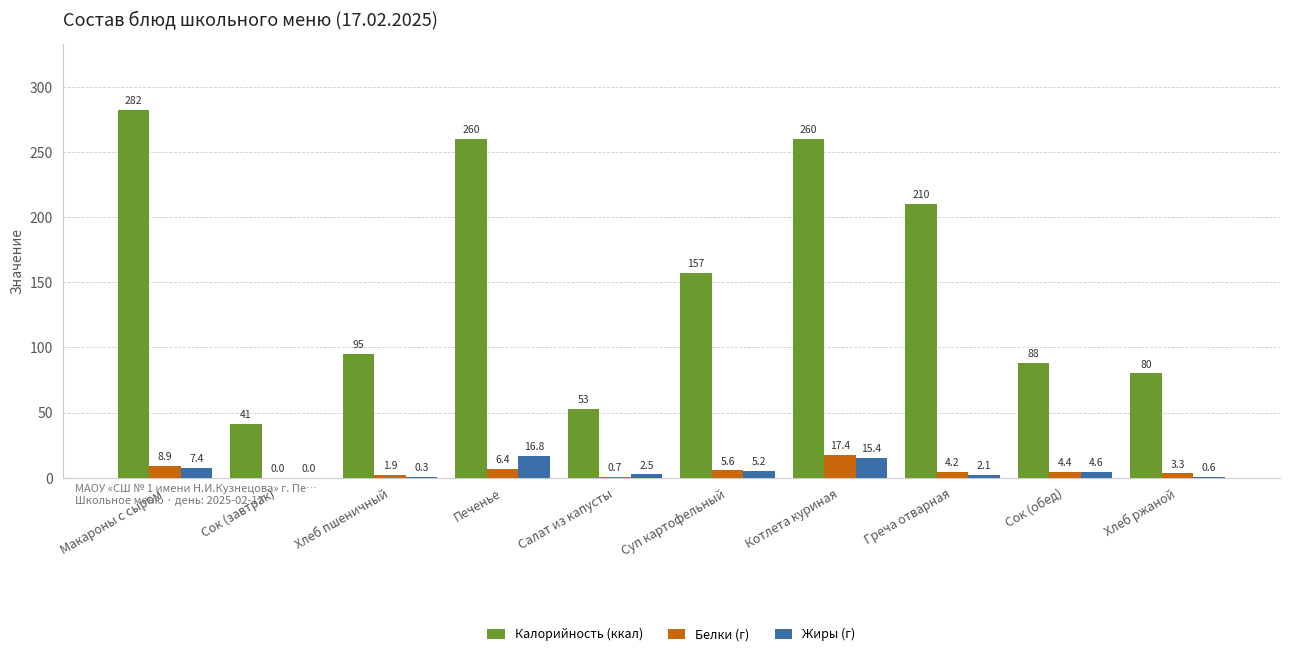

Reading left to right, transcribe all the data shown in this chart.

Калорийность (ккал): Макароны с сыром=282.0	Сок (завтрак)=41.0	Хлеб пшеничный=95.0	Печенье=260.0	Салат из капусты=52.8	Суп картофельный=157.0	Котлета куриная=260.0	Греча отварная=210.0	Сок (обед)=88.0	Хлеб ржаной=80.0
Белки (г): Макароны с сыром=8.9	Сок (завтрак)=0.0	Хлеб пшеничный=1.9	Печенье=6.4	Салат из капусты=0.7	Суп картофельный=5.6	Котлета куриная=17.4	Греча отварная=4.2	Сок (обед)=4.4	Хлеб ржаной=3.3
Жиры (г): Макароны с сыром=7.4	Сок (завтрак)=0.0	Хлеб пшеничный=0.3	Печенье=16.8	Салат из капусты=2.5	Суп картофельный=5.2	Котлета куриная=15.4	Греча отварная=2.1	Сок (обед)=4.6	Хлеб ржаной=0.6